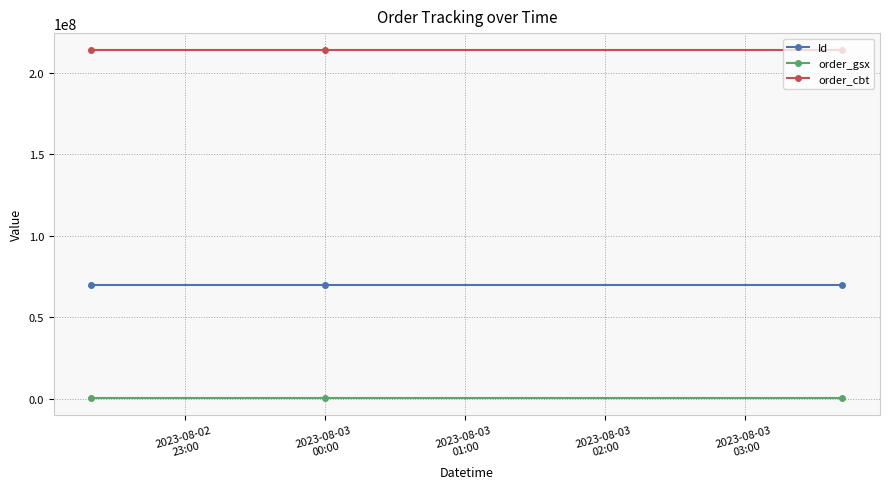

What is the sum of all order_cbt values?

640683336